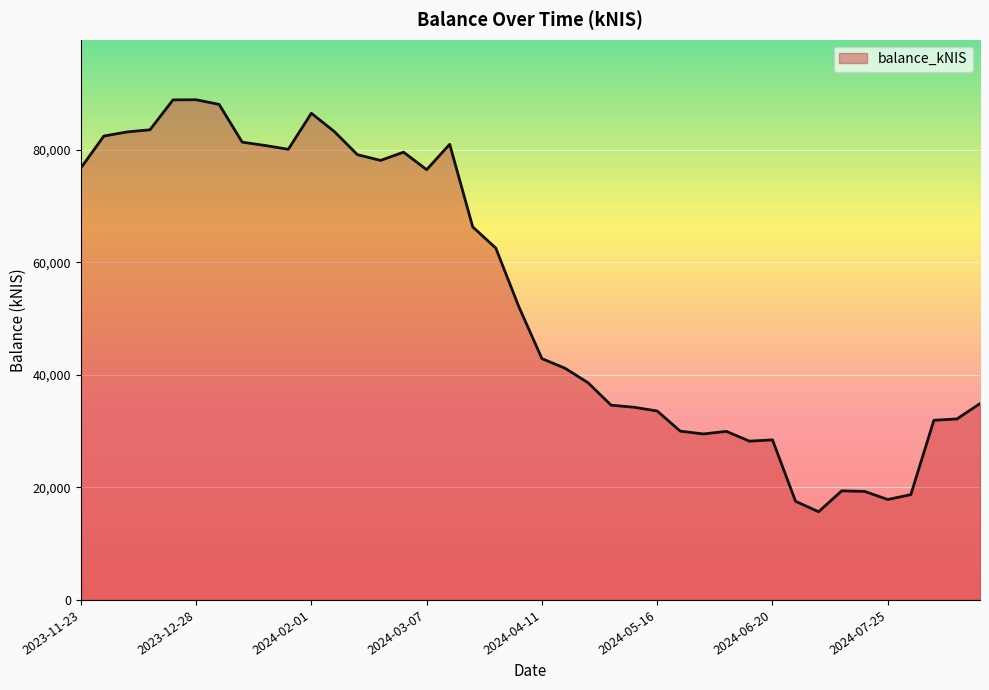

What is the greatest value displayed?

88905.6